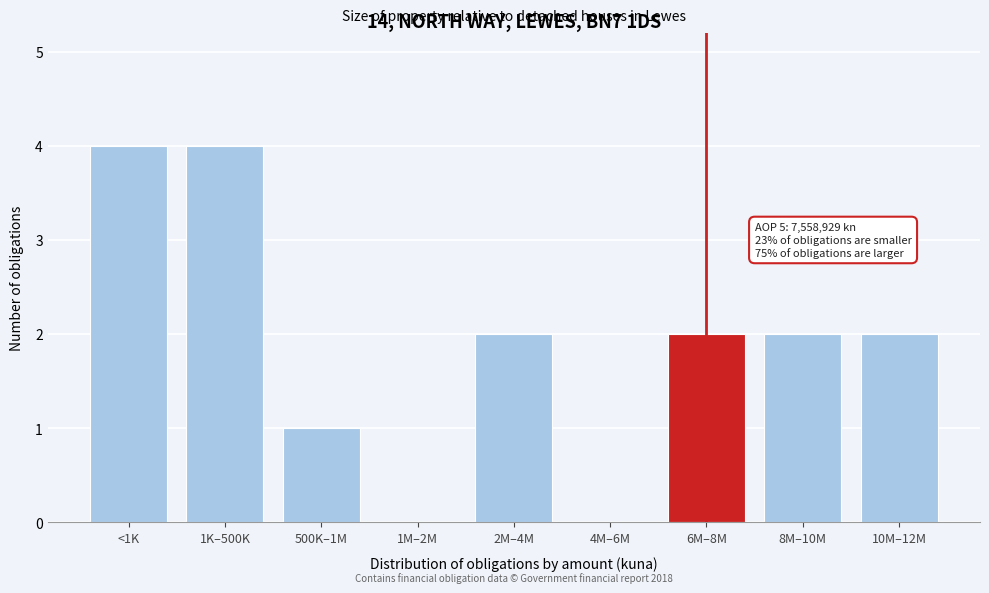

Reading left to right, what are all the values shown in this chart?

<1K=4	1K–500K=4	500K–1M=1	1M–2M=0	2M–4M=2	4M–6M=0	6M–8M=2	8M–10M=2	10M–12M=2